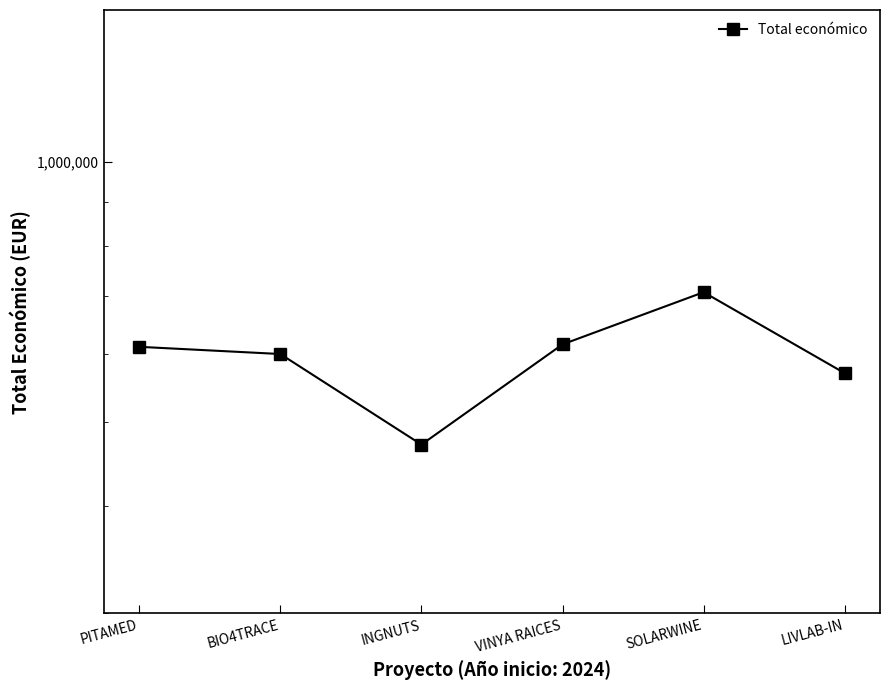

At which label is the value closest to 588686?

BIO4TRACE